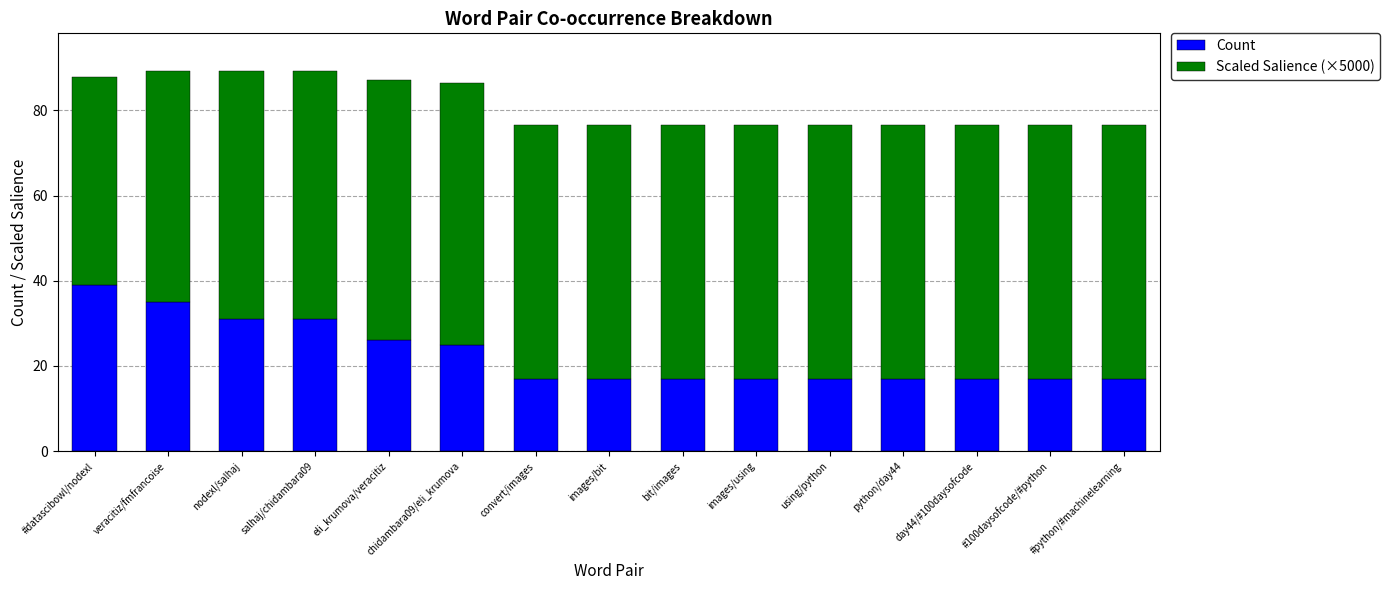

True or false: Count has a value of 31.0 at nodexl/salhaj.

True